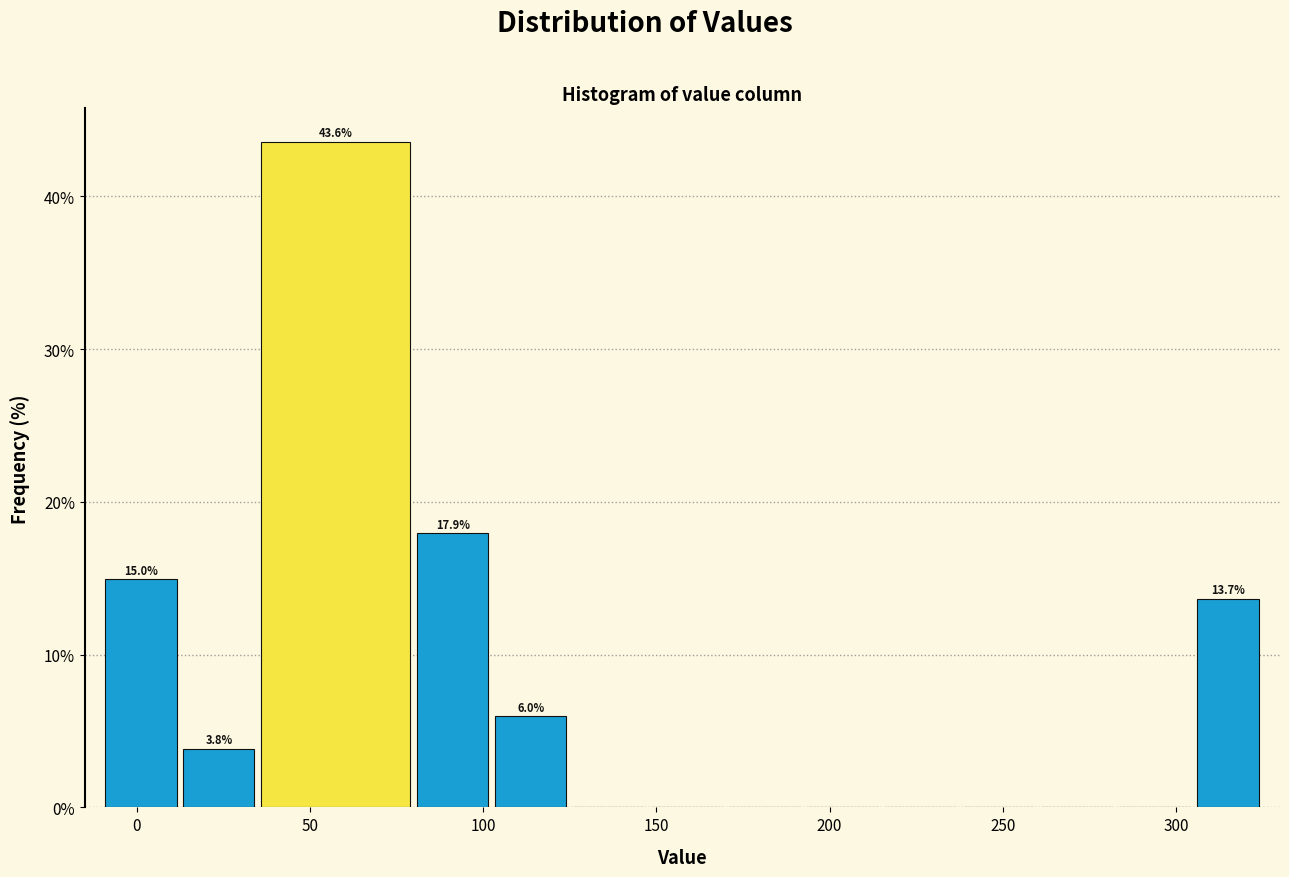

Which range on the x-axis has the tallest bar?

35.0 to 80.0